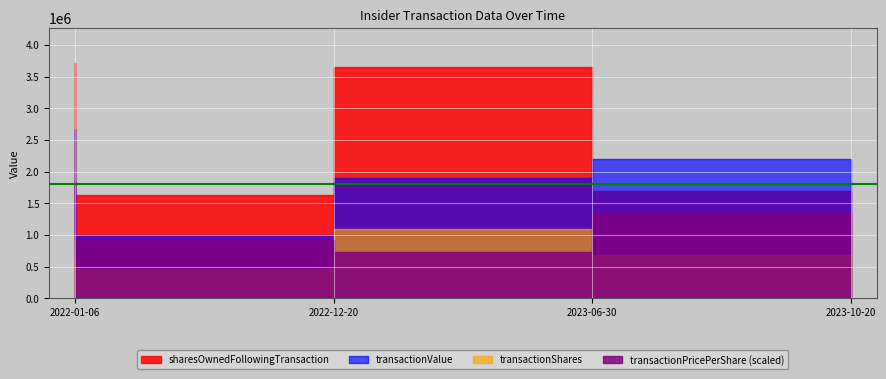

What is the difference between the second highest and second lowest values in the transactionPricePerShare series?

1.0